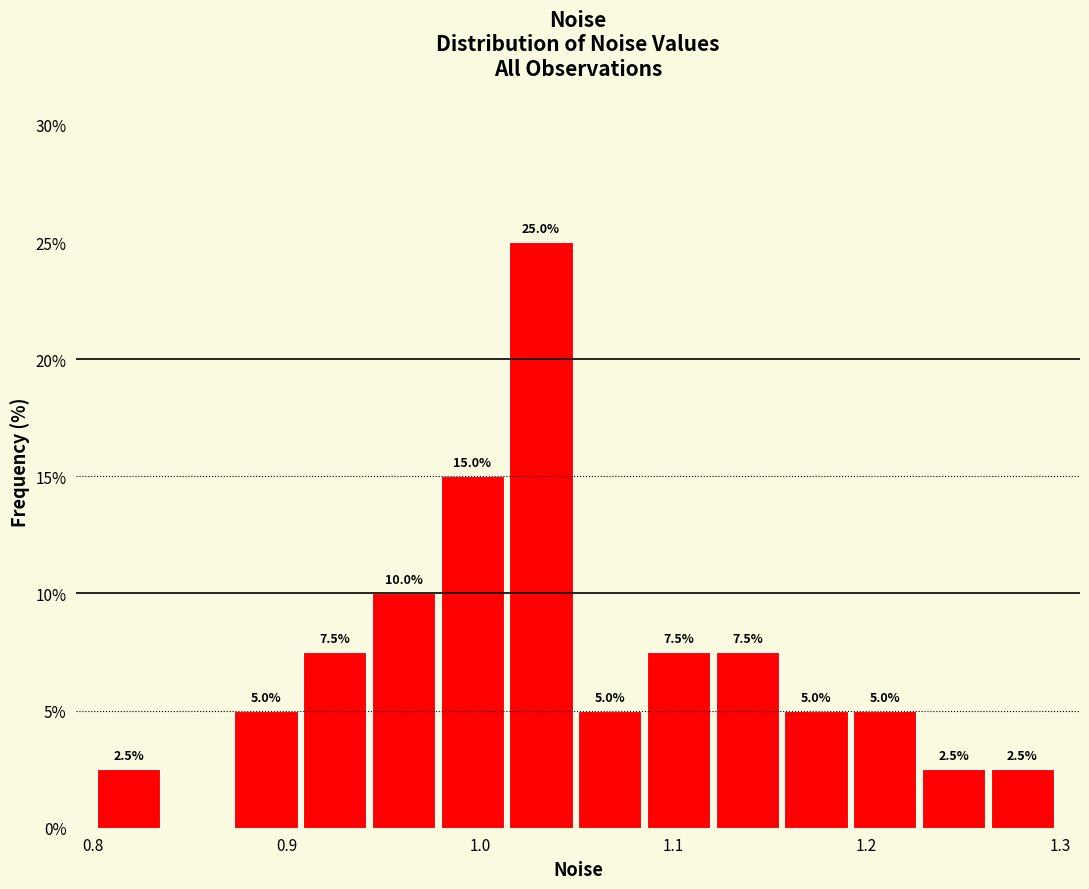

Read against the x-axis, roughly where is the centre of the tallest bar?

1.03